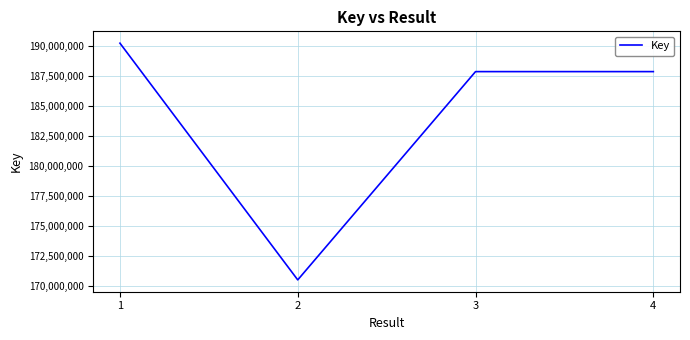

What is the approximate value at 1?

190202732